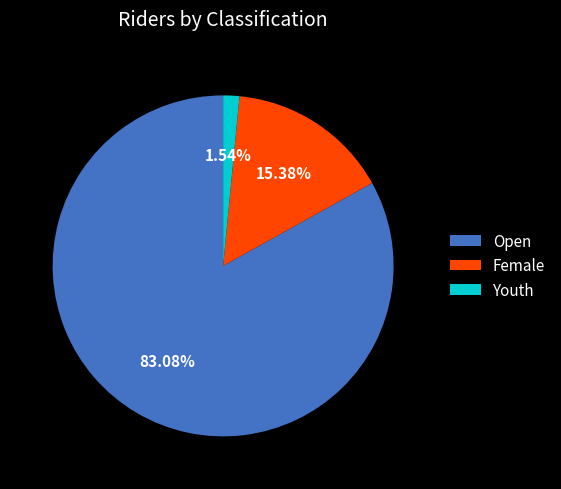

Approximately how many times larger is the value at Female compared to Youth?

10.0